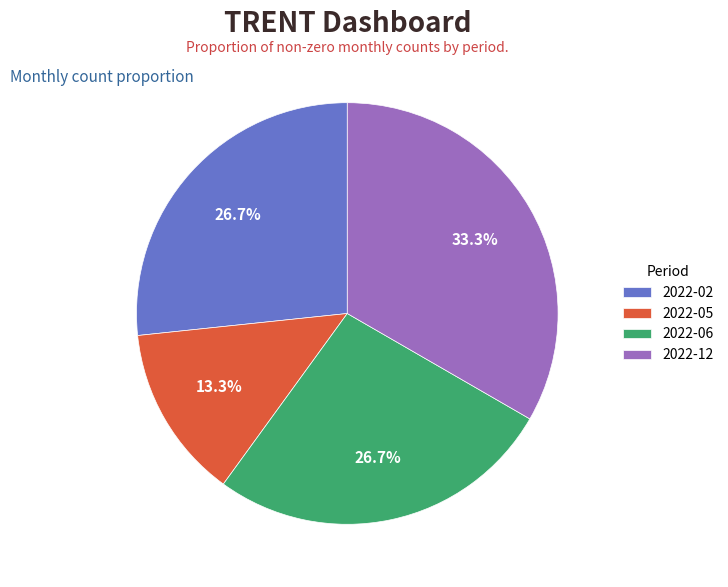

Is it true that 2022-02 is 27% of the pie?

True